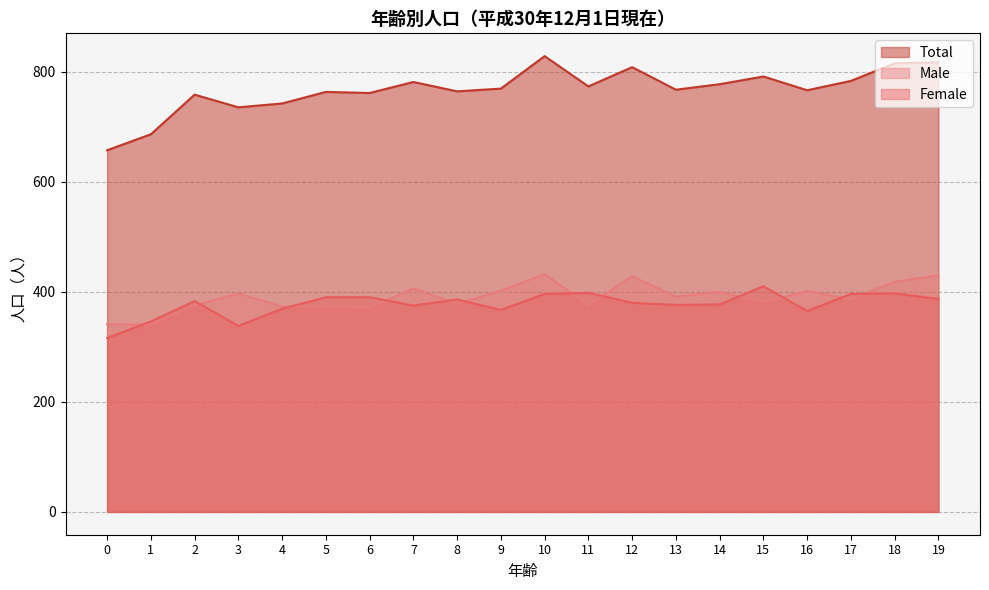

Which series changed the most between 10 and 19?

Total